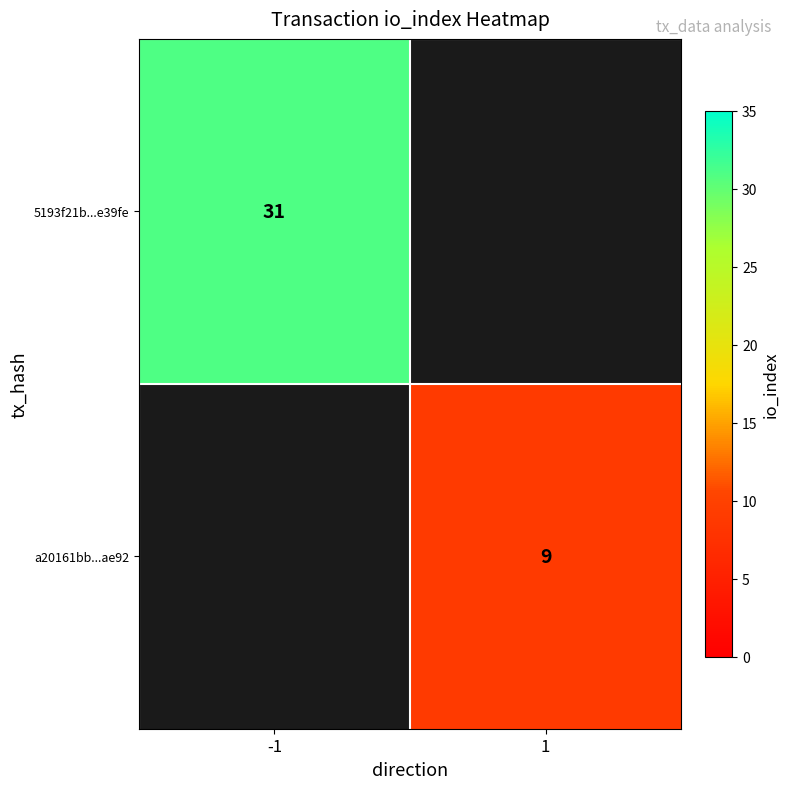

Is the value of 5193f21b...e39fe at -1 greater than the value of a20161bb...ae92 at 1?

Yes